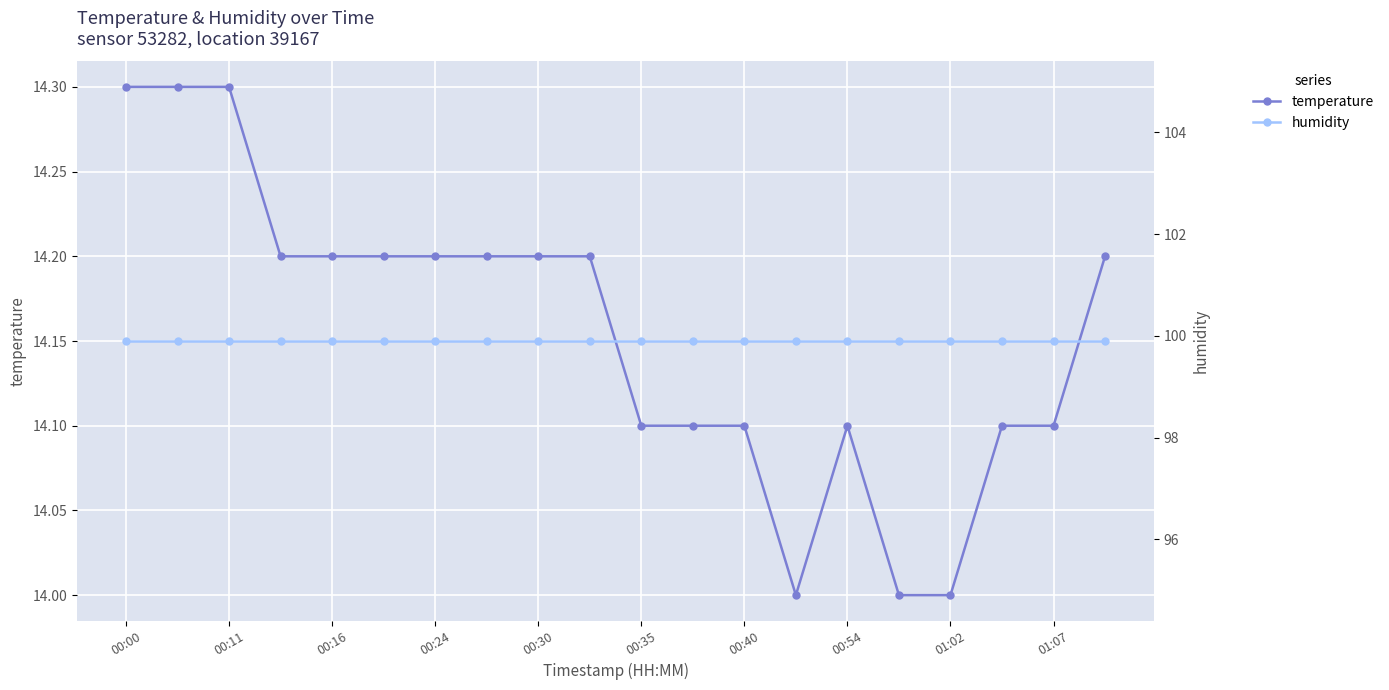

True or false: temperature has a value of 19.2 at 00:30.

False